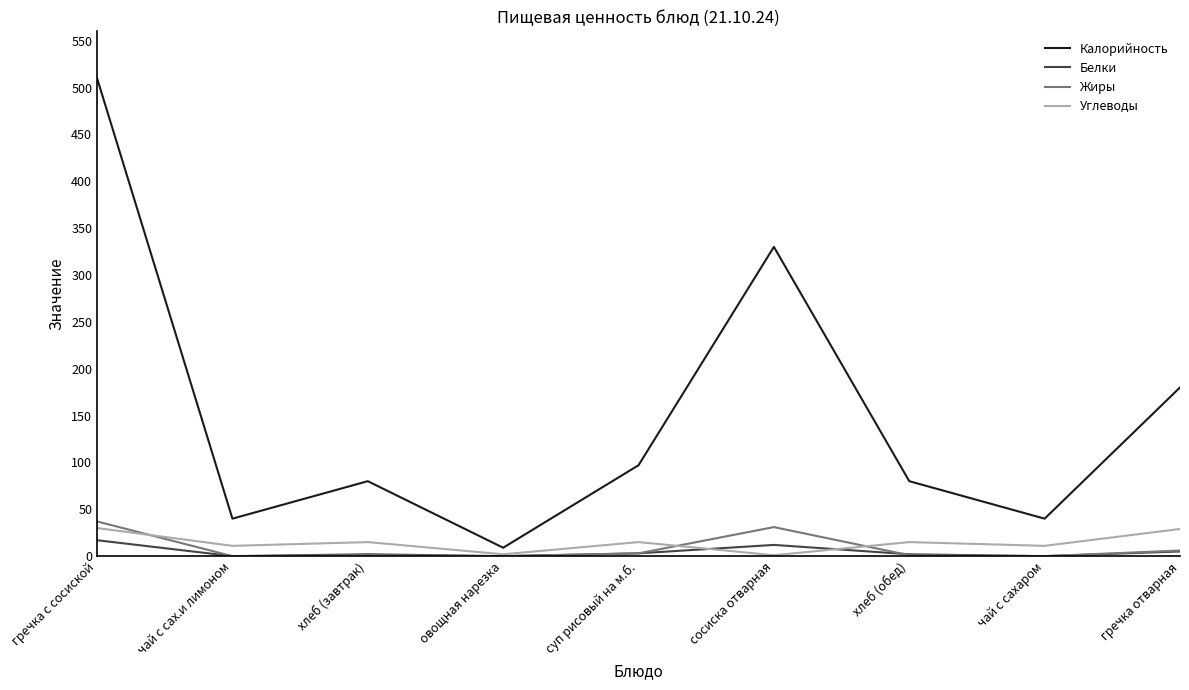

The Калорийность series shows 510 at гречка с сосиской. True or false?

True